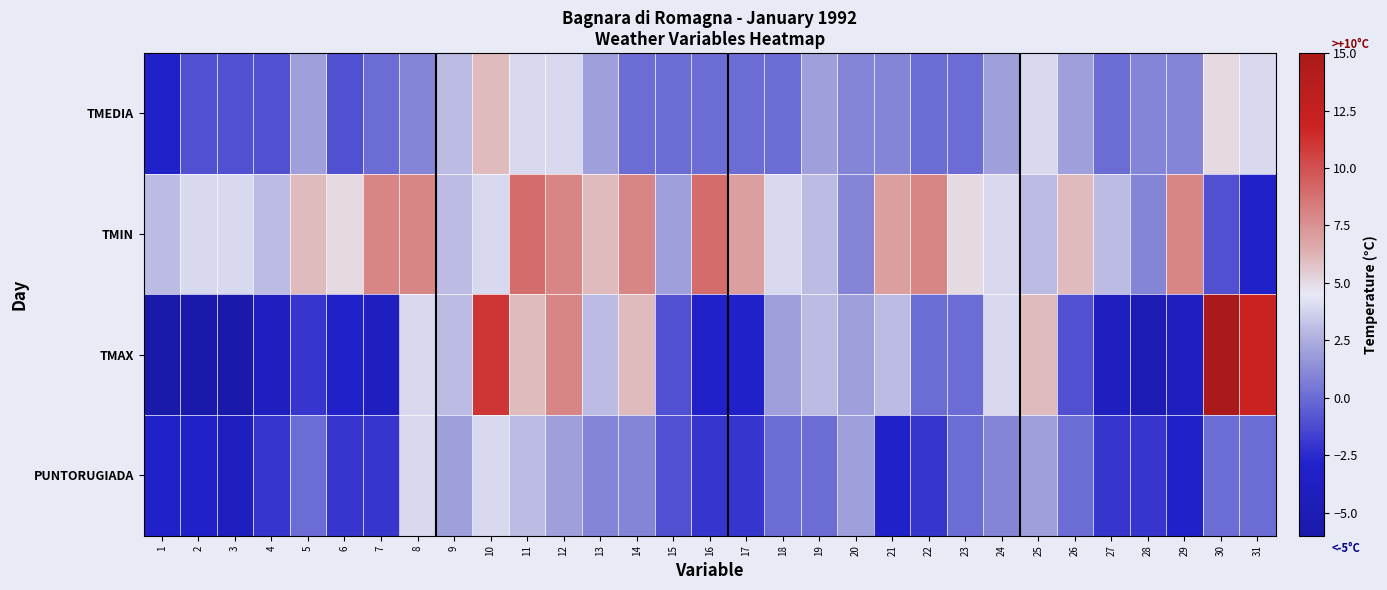

Rank the series by their maximum value, from highest to lowest.

TMAX, TMIN, TMEDIA, PUNTORUGIADA